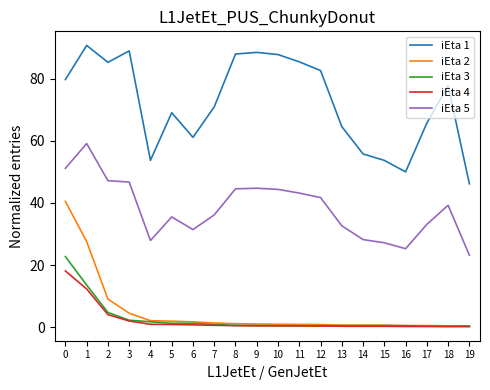

True or false: iEta 5 and iEta 1 intersect in this chart.

False